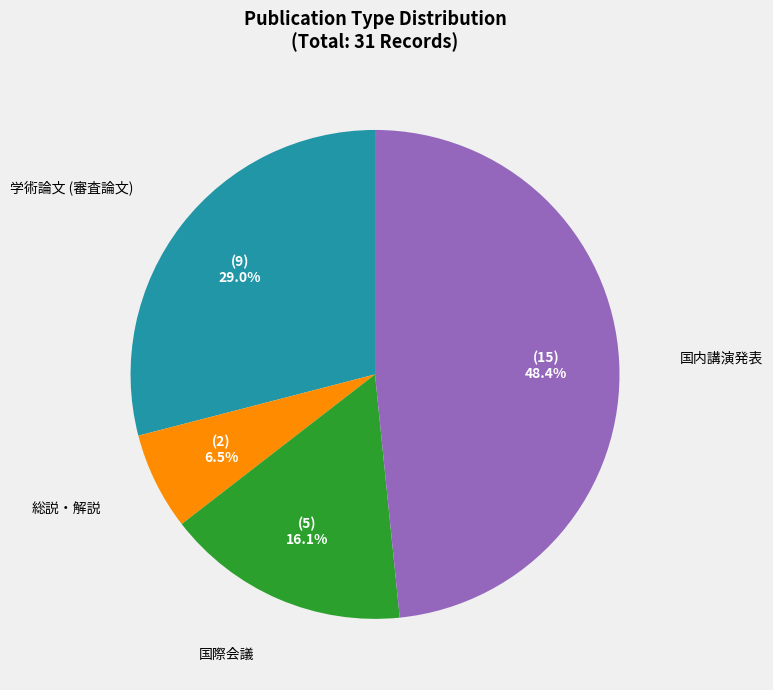

Is there a majority slice in this chart?

No